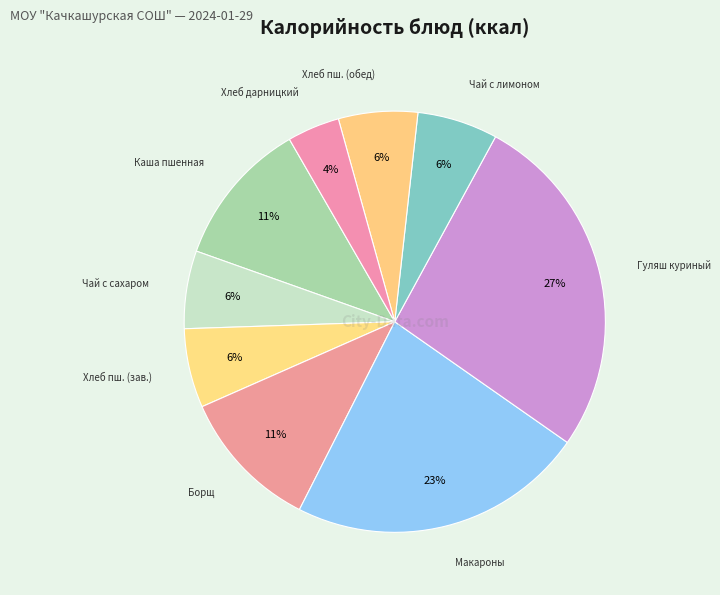

How many segments does this pie chart have?

9